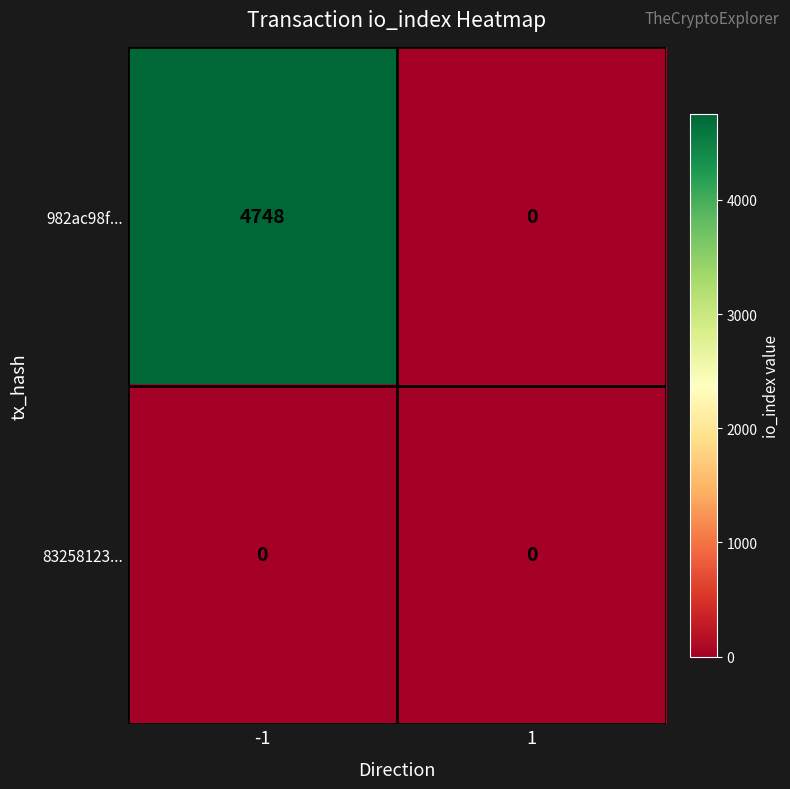

Rank the series by their average value, from lowest to highest.

83258123..., 982ac98f...